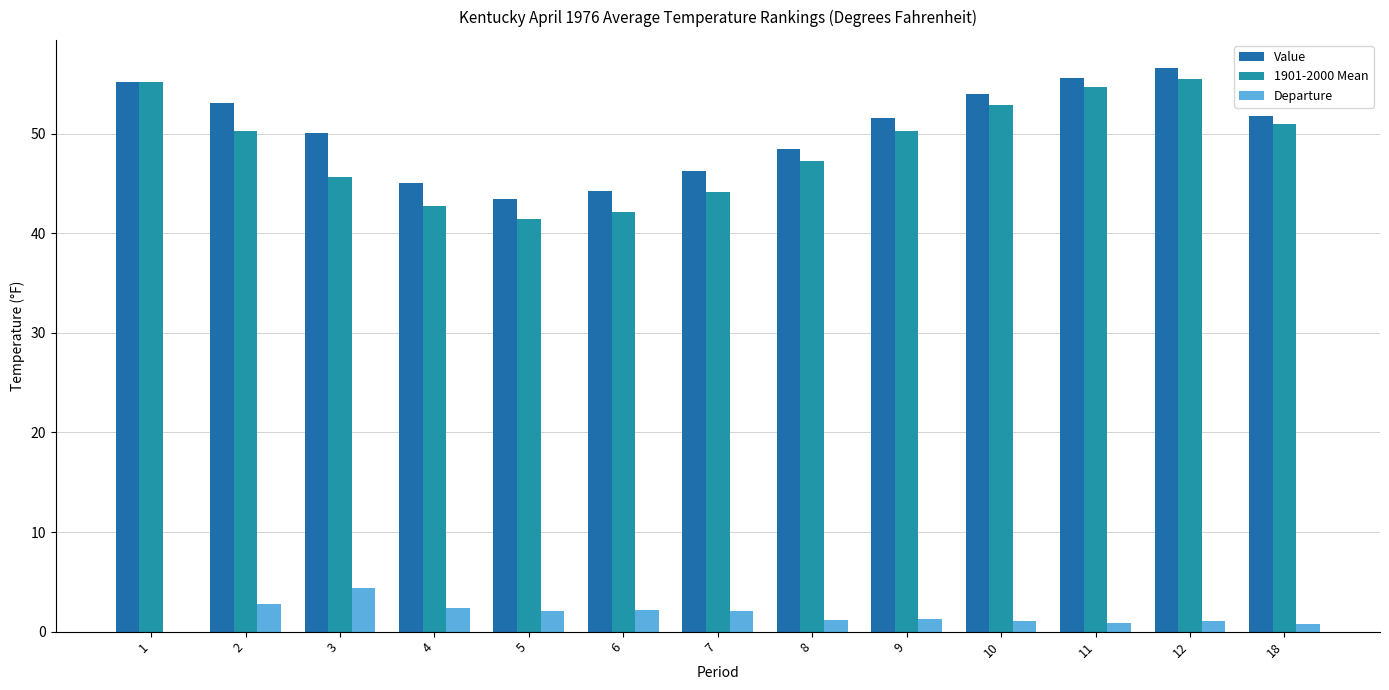

What is the average value of the Departure series?

1.7